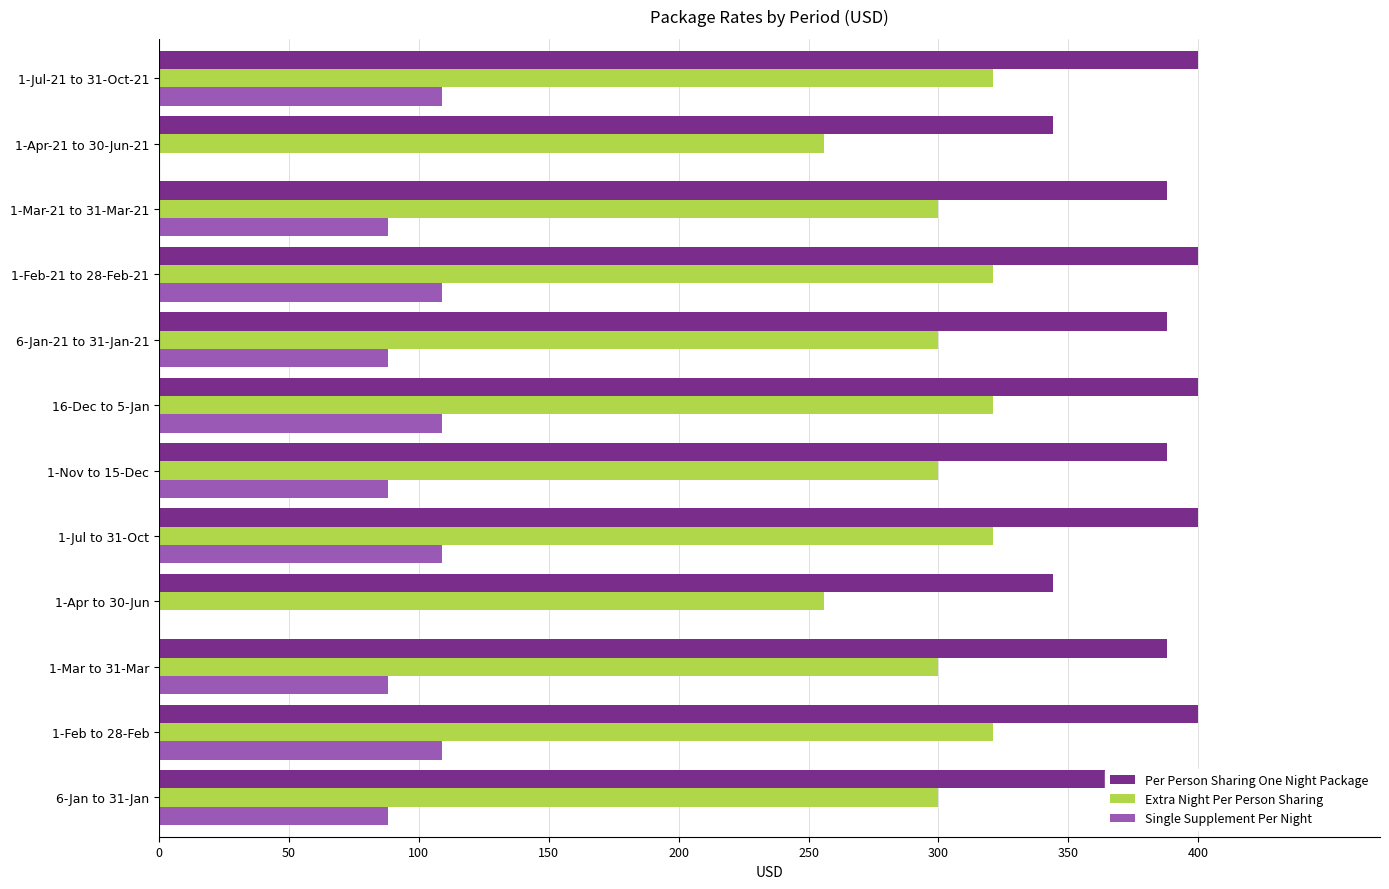

Between 16-Dec to 5-Jan and 1-Apr-21 to 30-Jun-21, which series saw the biggest shift?

Single Supplement Per Night